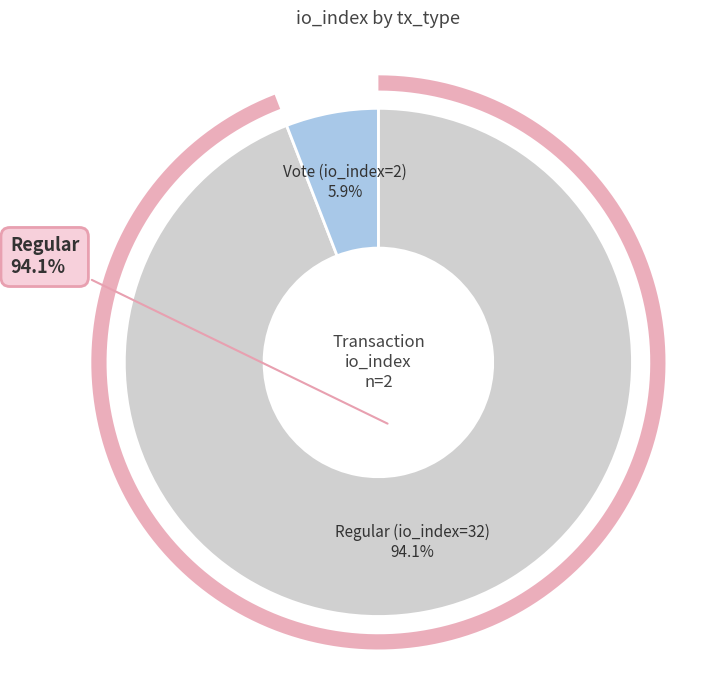

To the nearest percent, what is the combined percentage of Vote (io_index=2) and Regular (io_index=32)?

100%